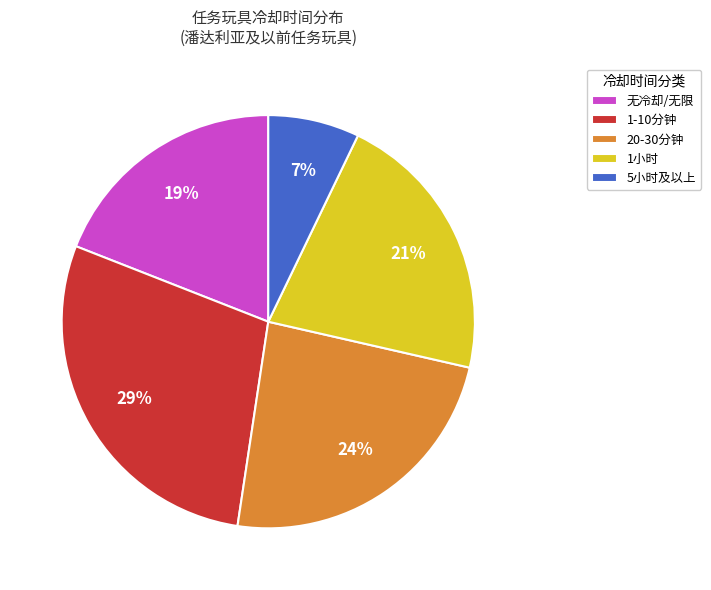

How many slices are in this pie chart?

5